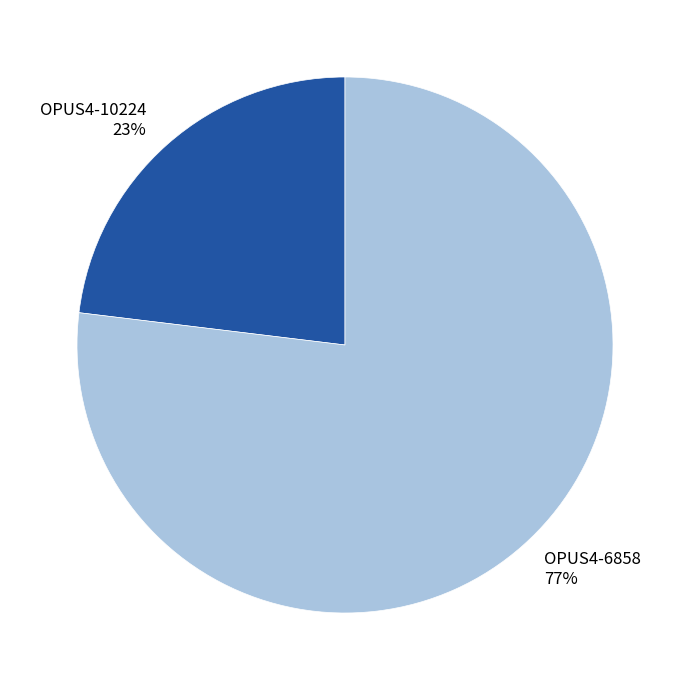

Which category accounts for the majority?

OPUS4-6858